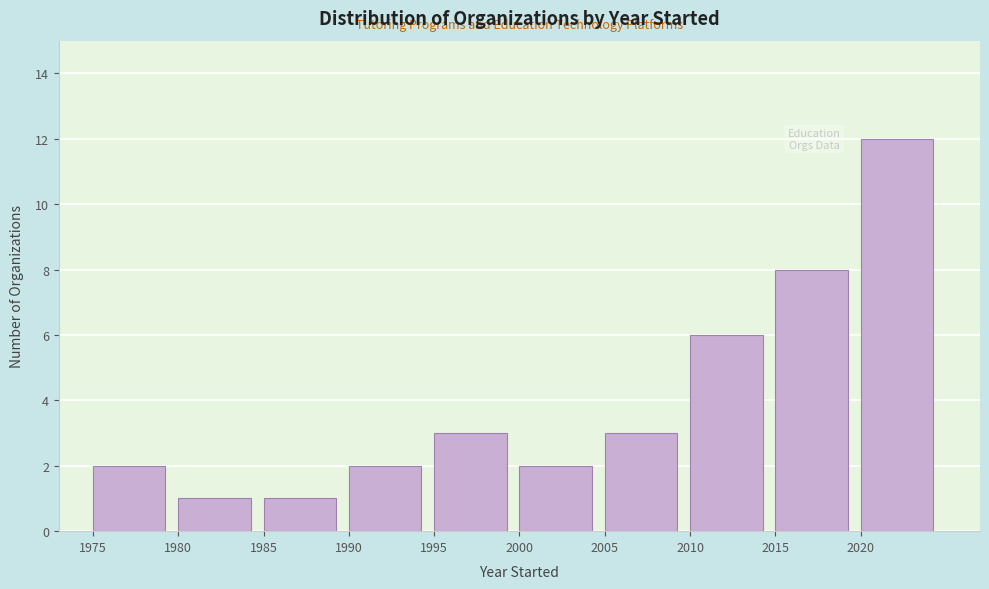

Over which range of the x-axis is the bar tallest?

2020 to 2025